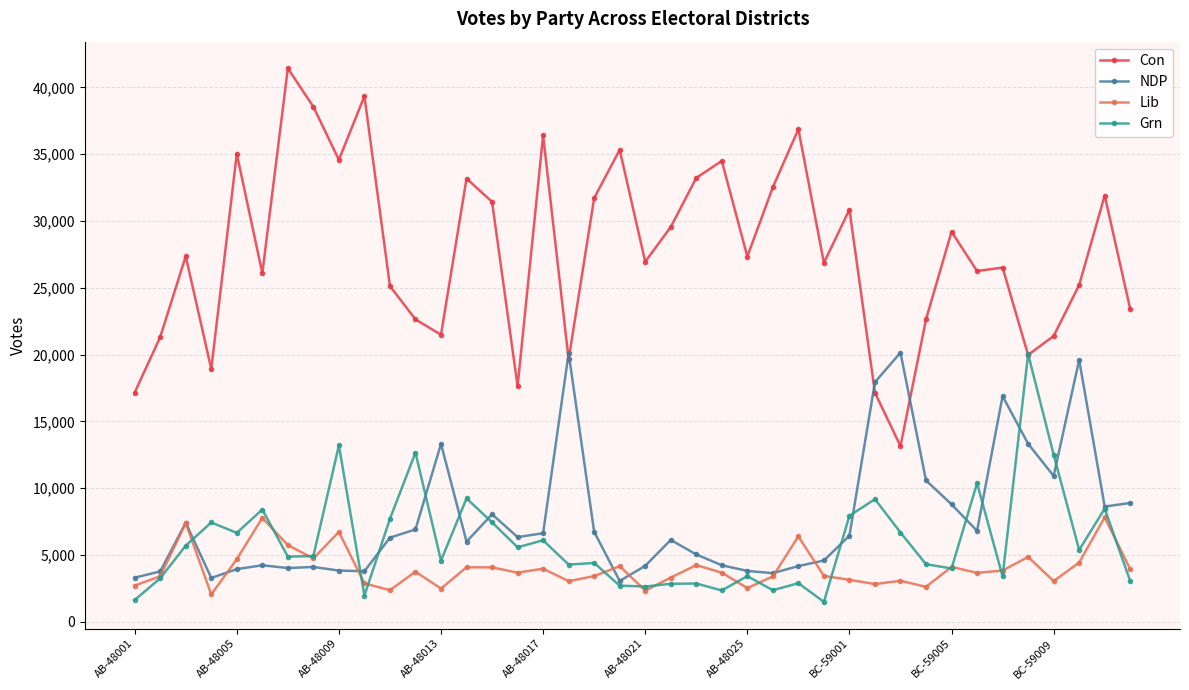

What are all the series names shown in the legend?

Con, NDP, Lib, Grn